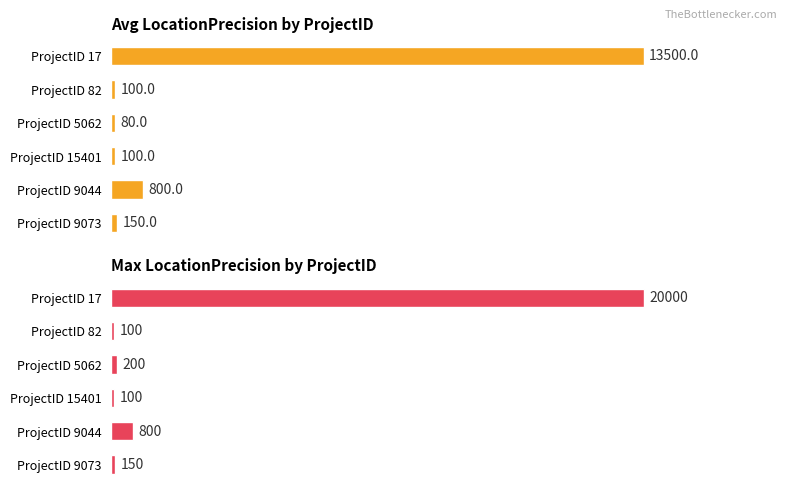

True or false: Avg LocationPrecision has a value of 13500 at ProjectID 17.

True